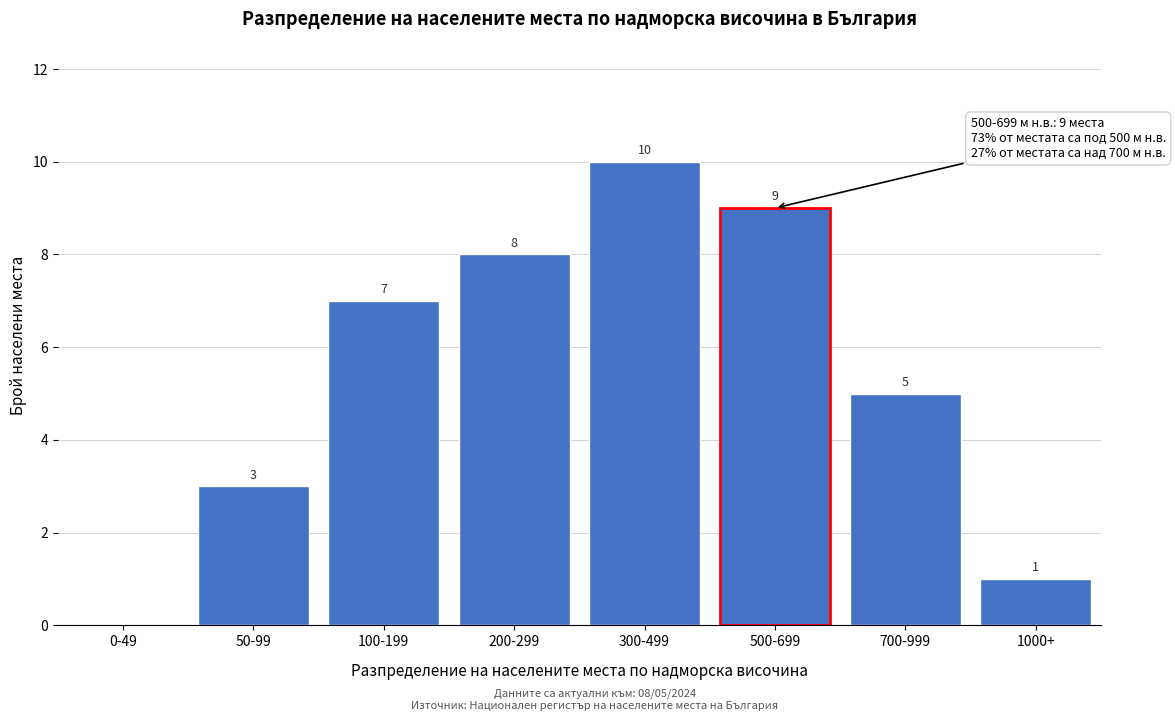

Reading left to right, extract all data points from this chart.

0-49=0	50-99=3	100-199=7	200-299=8	300-499=10	500-699=9	700-999=5	1000+=1